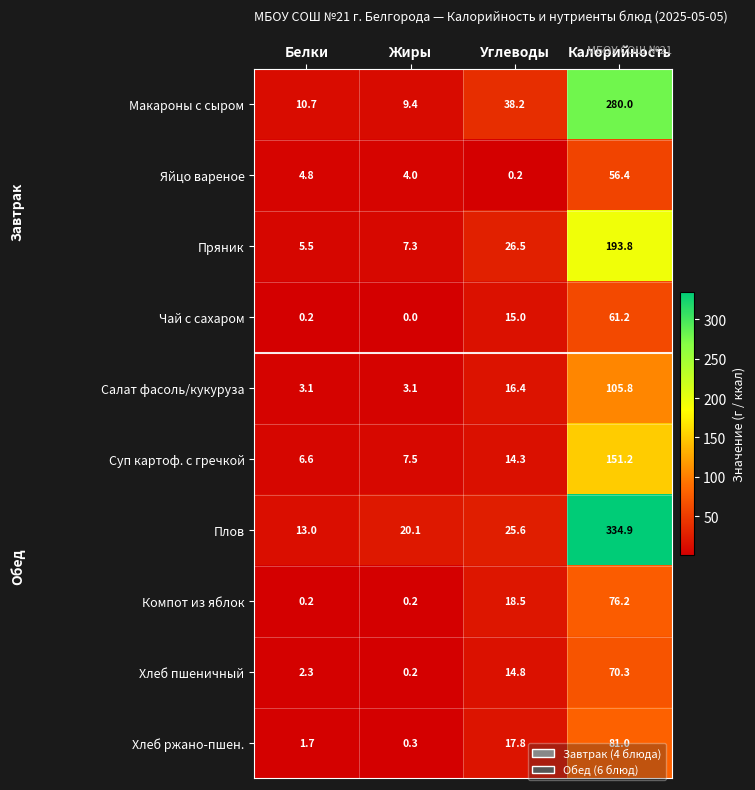

Rank the series by their maximum value, from highest to lowest.

Плов, Макароны с сыром, Пряник, Суп картоф. с гречкой, Салат фасоль/кукуруза, Хлеб ржано-пшен., Компот из яблок, Хлеб пшеничный, Чай с сахаром, Яйцо вареное